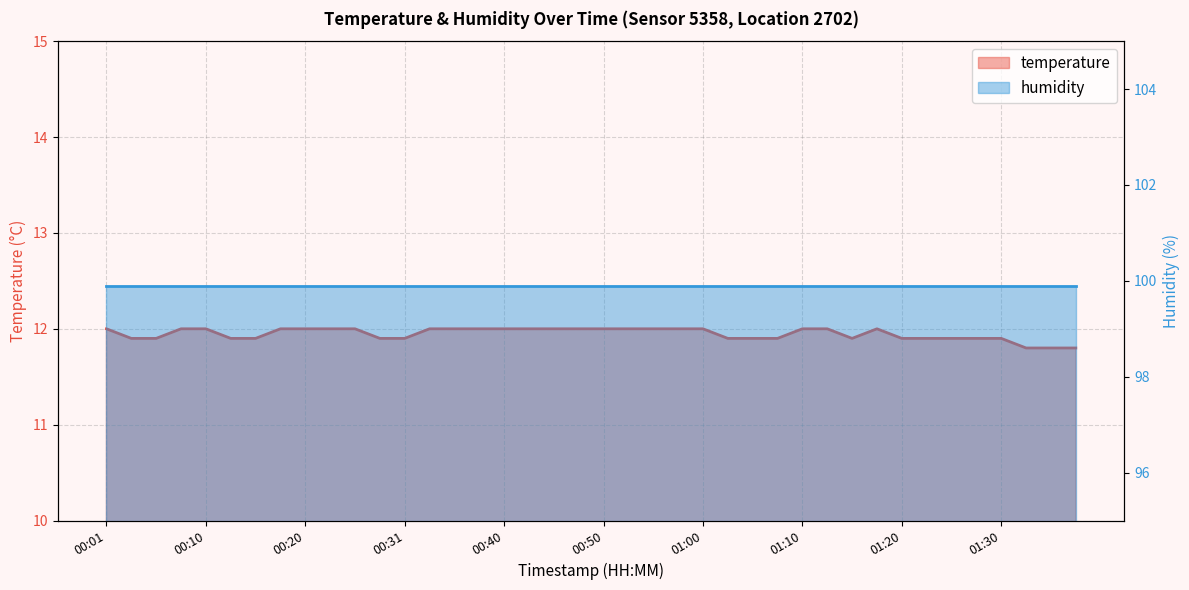

How many values are between 11 and 12?

40